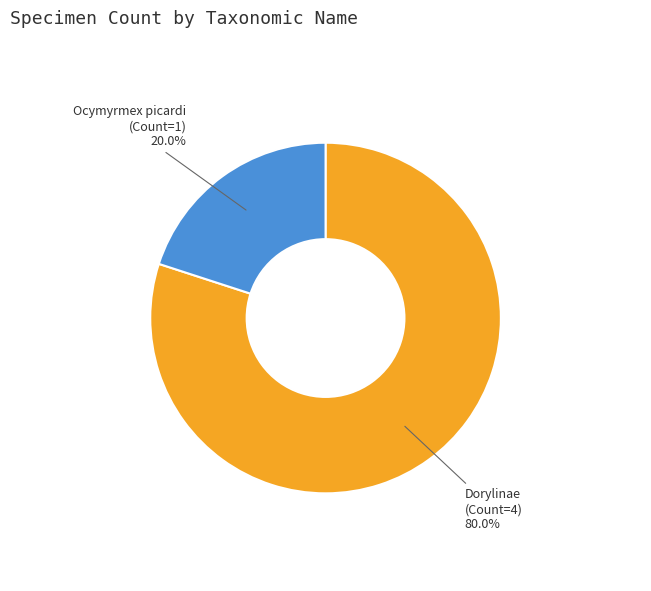

Is there a majority slice in this chart?

Yes